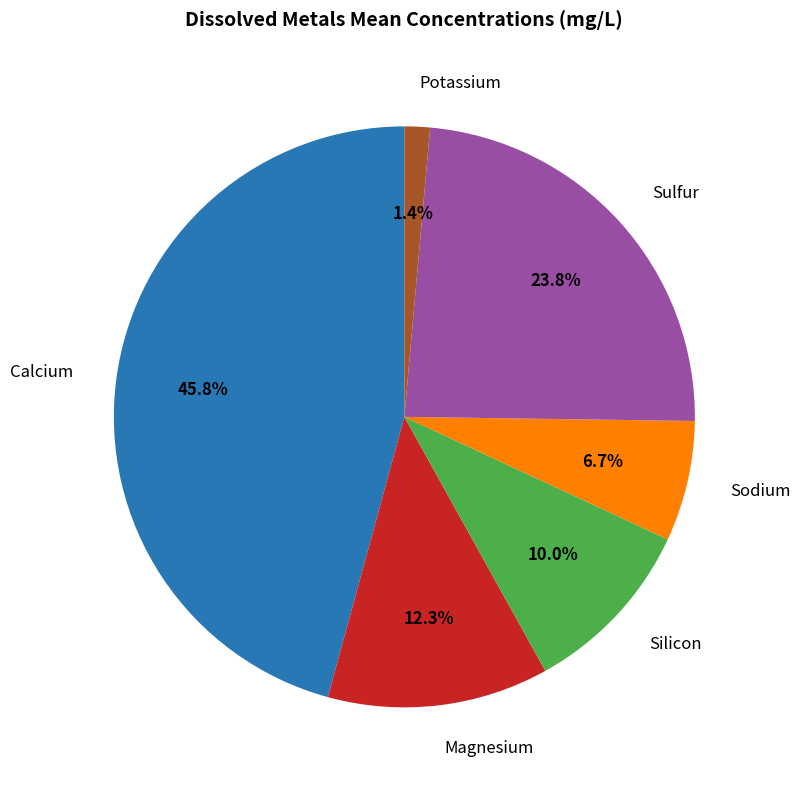

Is there a majority slice in this chart?

No